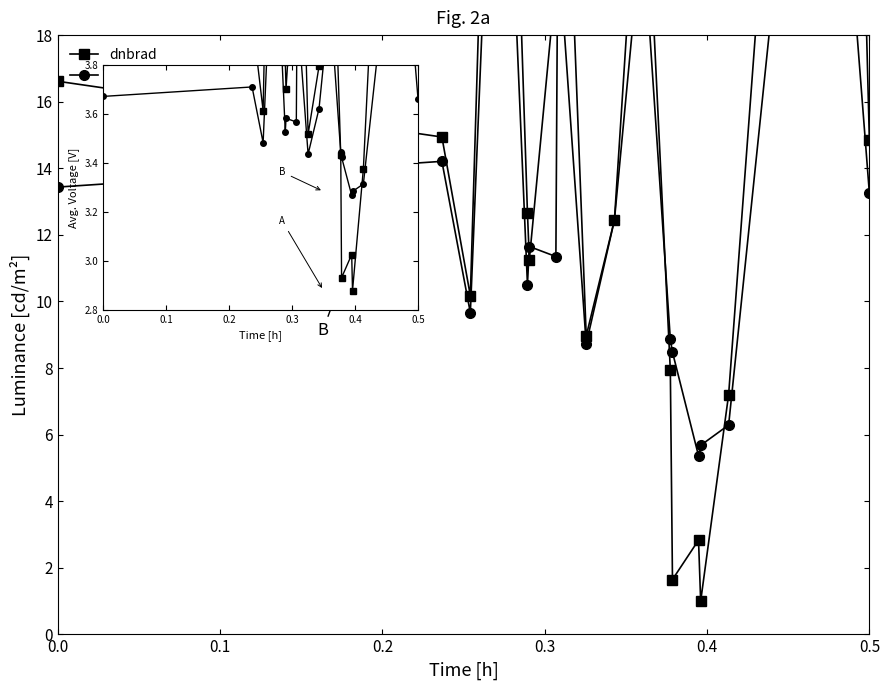

After their last crossing, which series has the higher values: rade9_aggzone_norm or dnbrad?

dnbrad